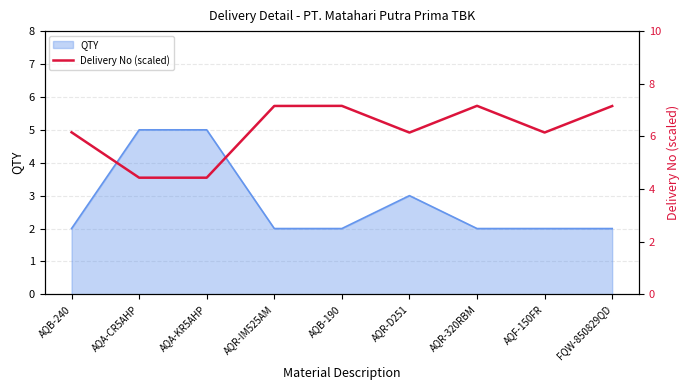

The value of QTY at AQA-CR5AHP is 8. True or false?

False